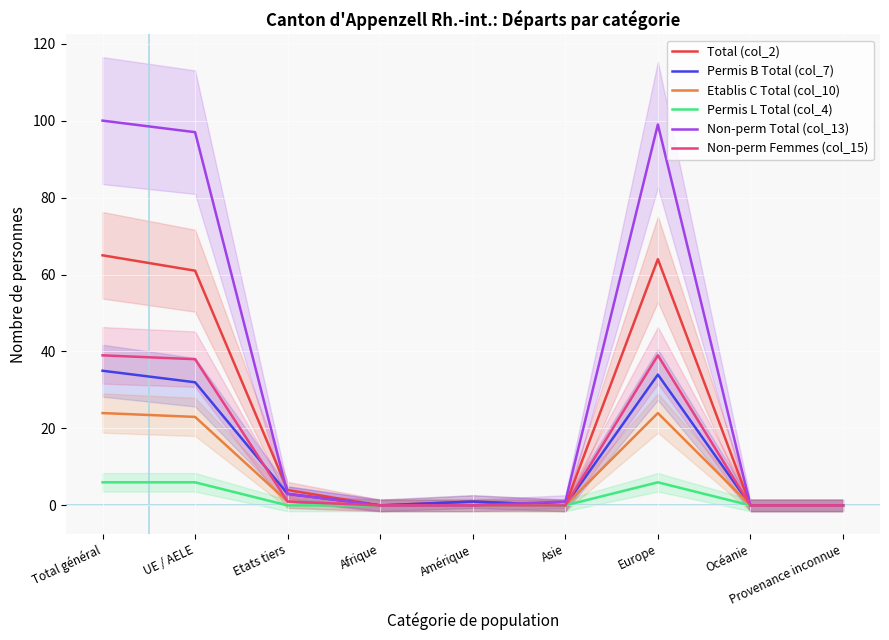

What is the spread (max minus min) of values at Asie?

1